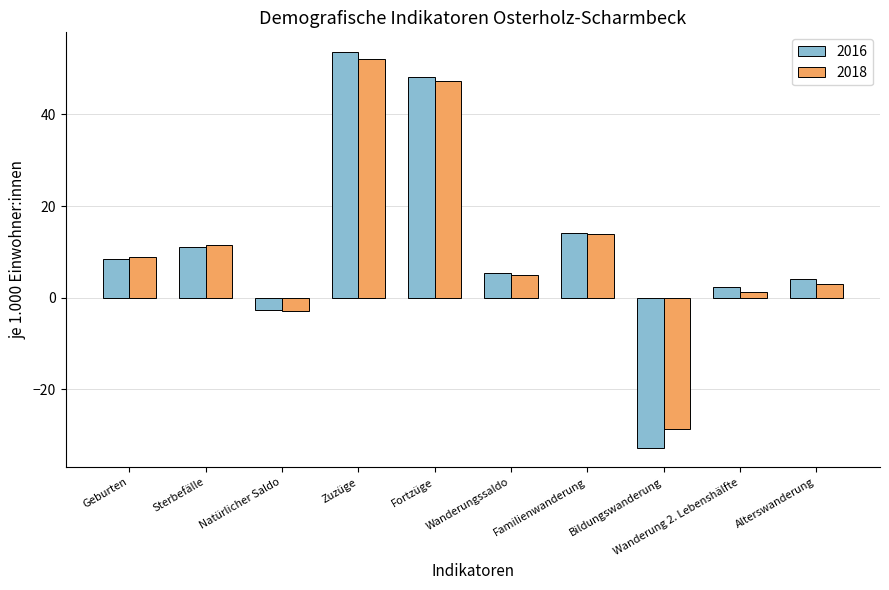

Which category has the lowest value in the 2018 series?

Bildungswanderung